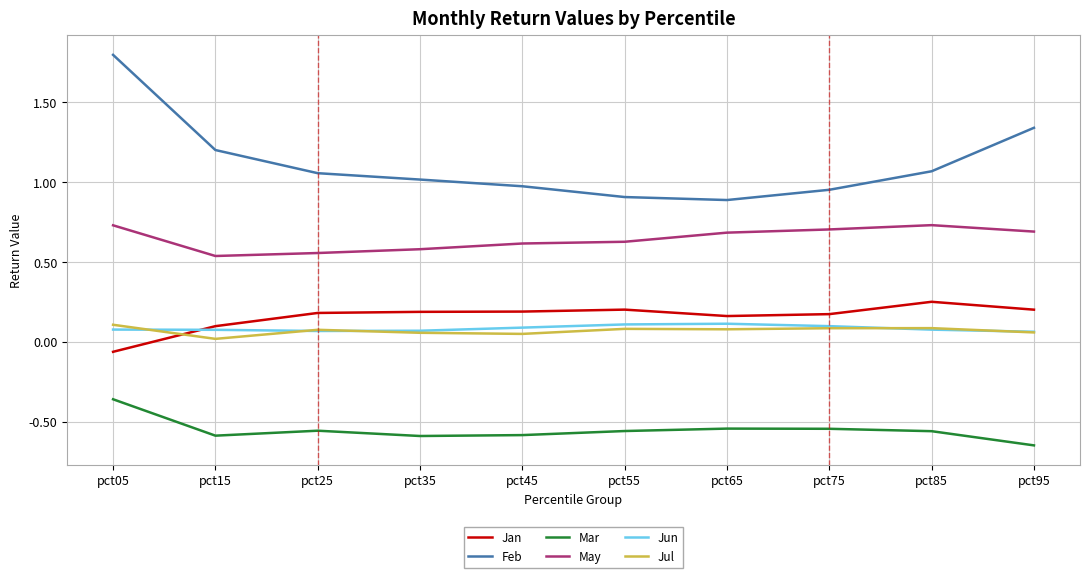

True or false: Mar and Feb cross at least once.

False